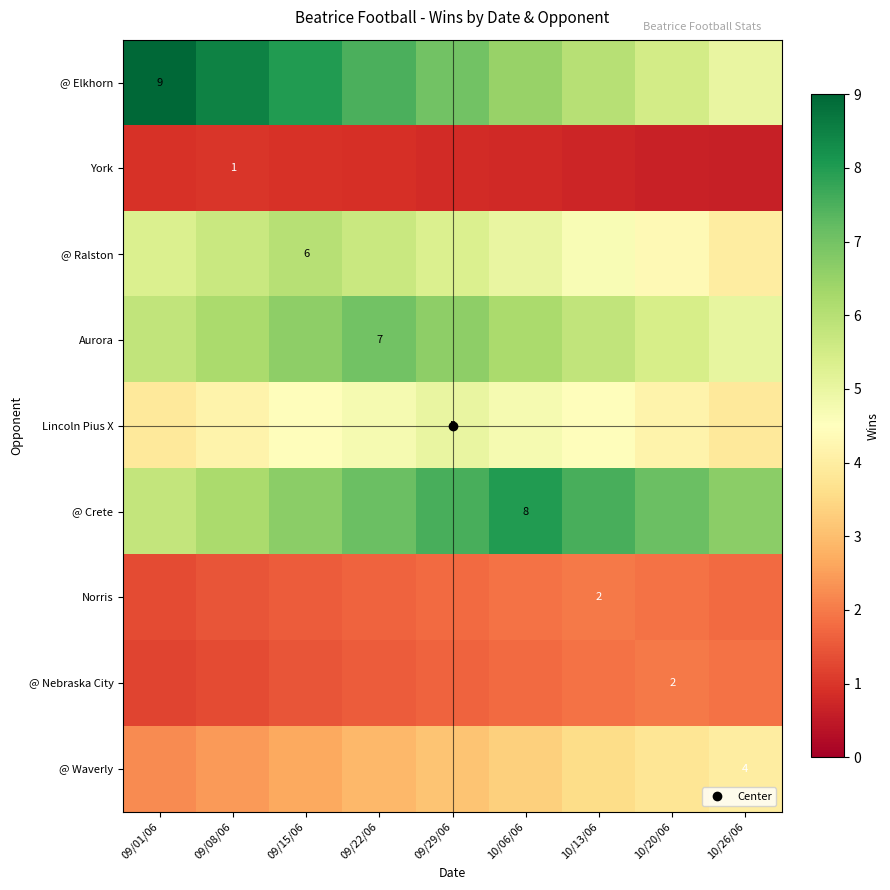

Which category has the highest value across all series?

09/01/06